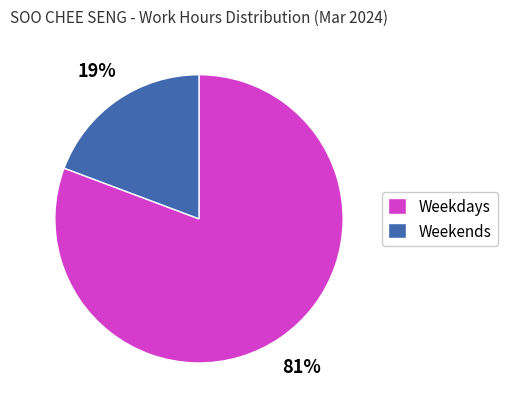

To the nearest percent, what is the combined percentage of Weekends and Weekdays?

100%